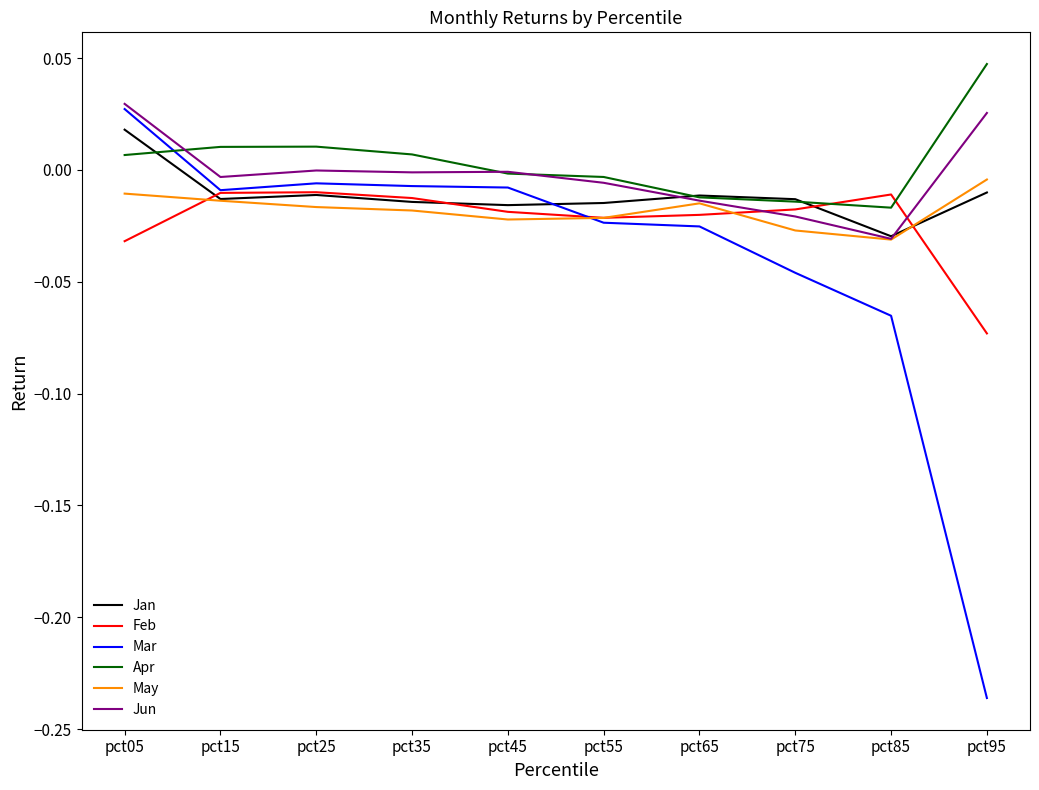

Is the value of Jan at pct45 greater than the value of Jun at pct15?

No